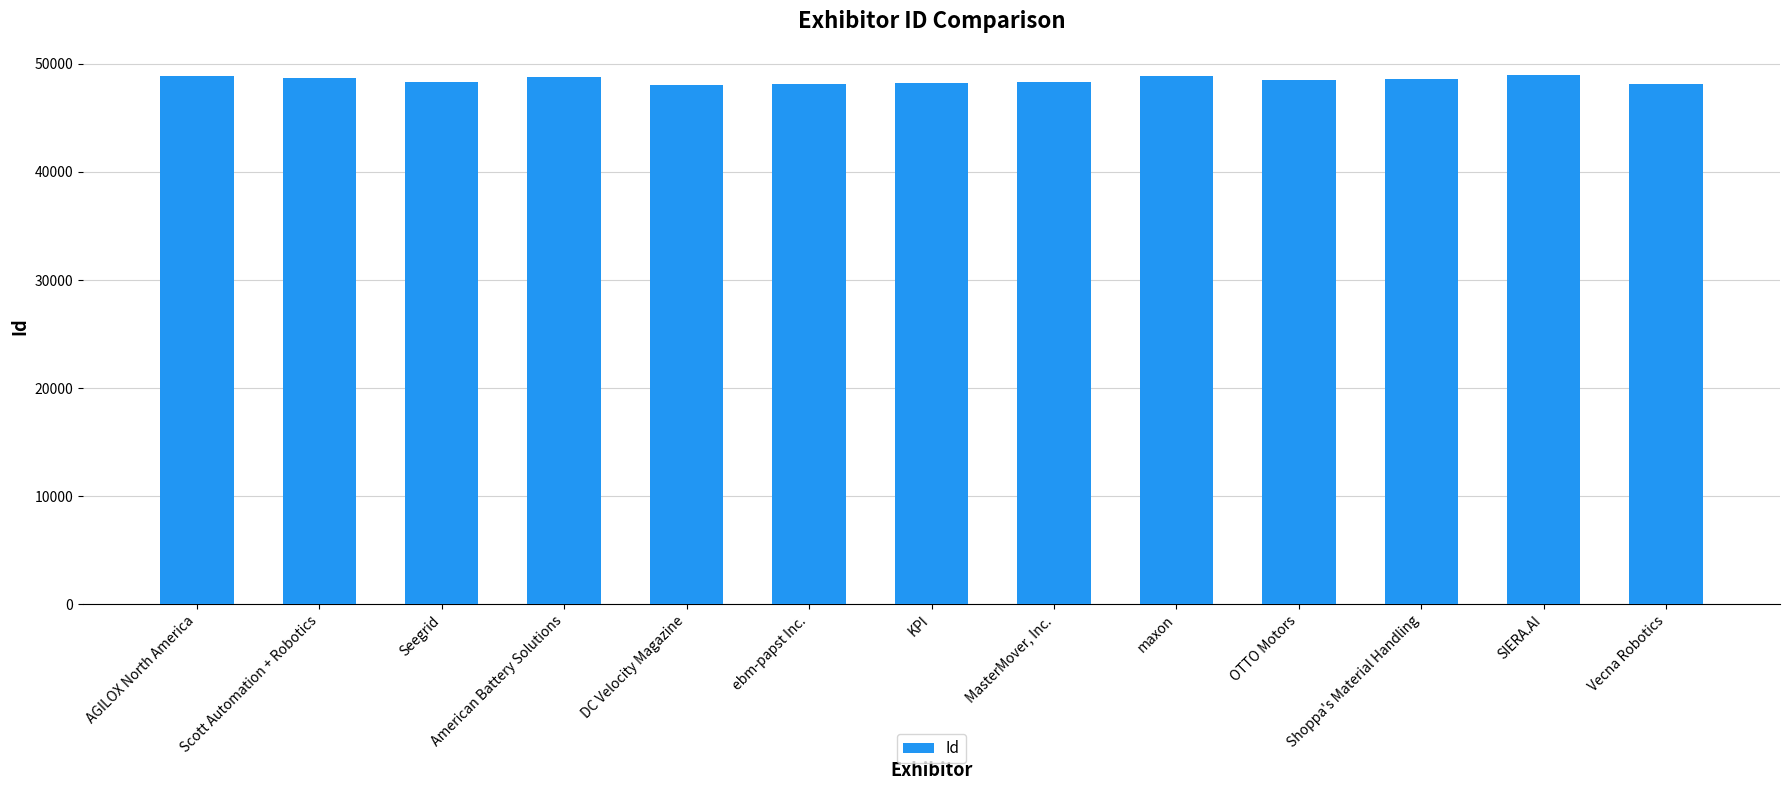

Count the number of data series in this chart.

1